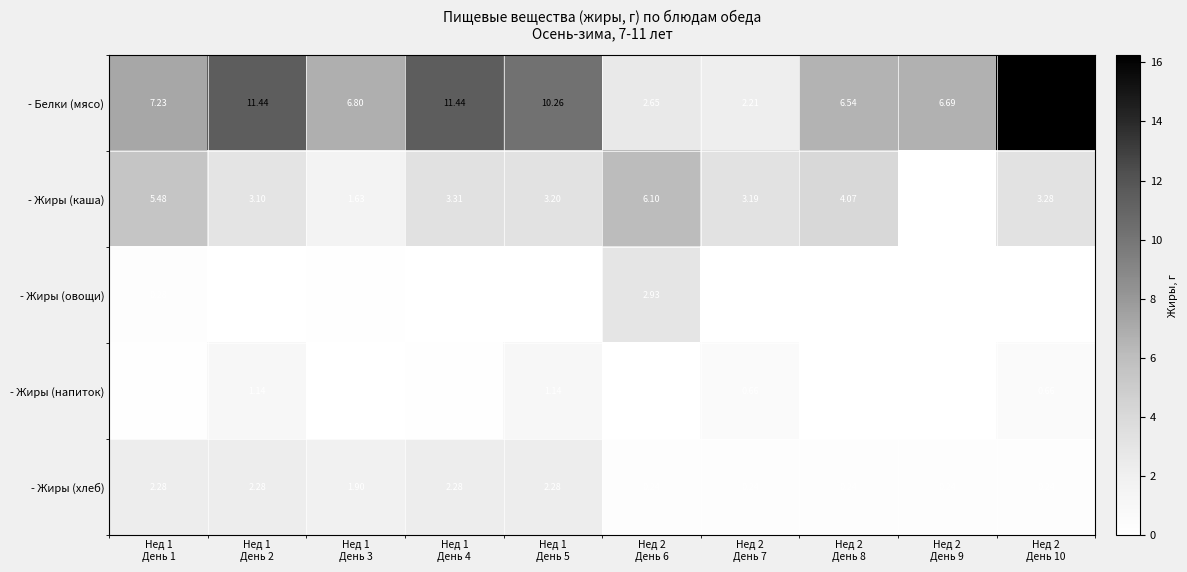

Which series has the largest total across all categories?

- Белки (мясо)